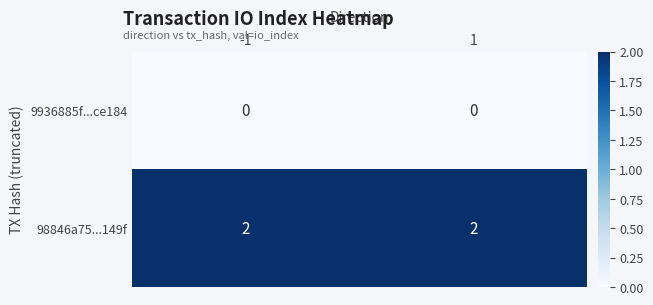

List the series in order of their peak value, lowest first.

9936885f...ce184, 98846a75...149f